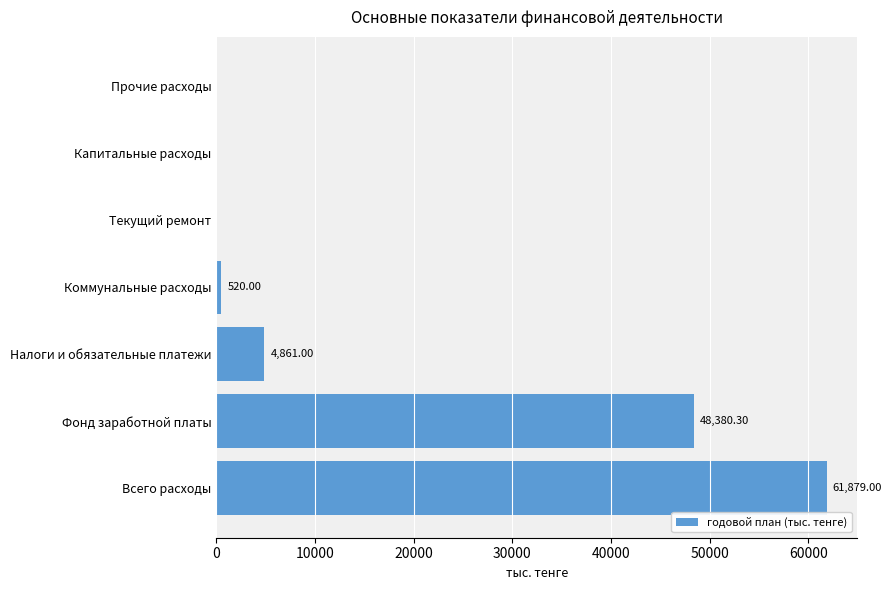

Where is the data nearest to the value 30939?

Фонд заработной платы